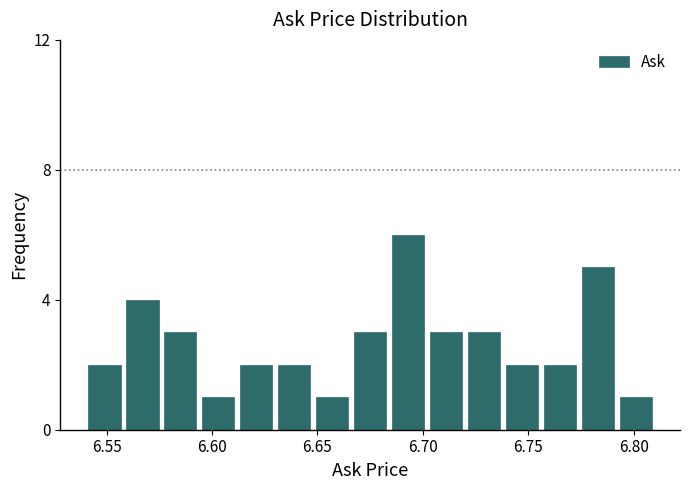

Read against the x-axis, roughly where is the centre of the tallest bar?

6.695